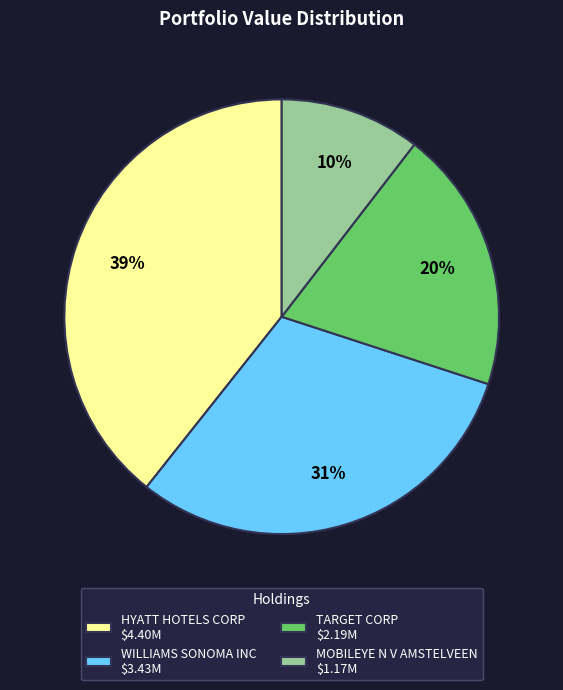

Which slice is the smallest?

MOBILEYE N V AMSTELVEEN